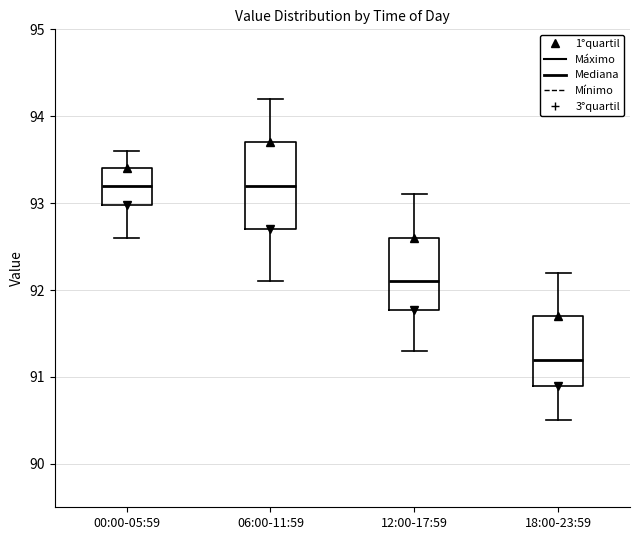

Where does the median line of the box for 06:00-11:59 sit on the y-axis? The values are not printed on the chart, so give them approximately, as read against the axis.

93.2